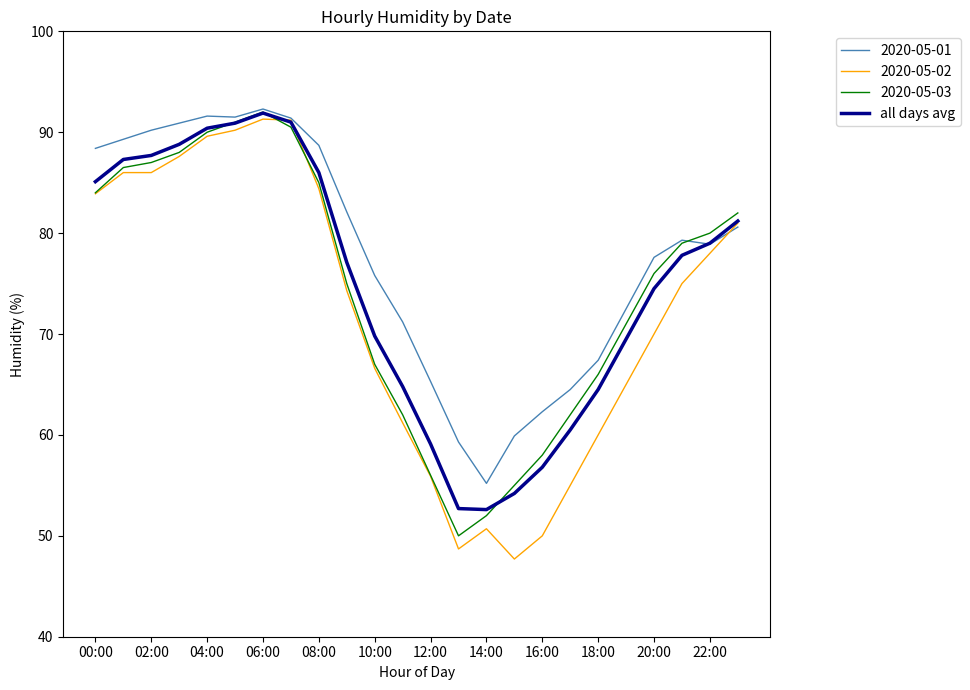

Which series has the widest spread of values?

2020-05-02